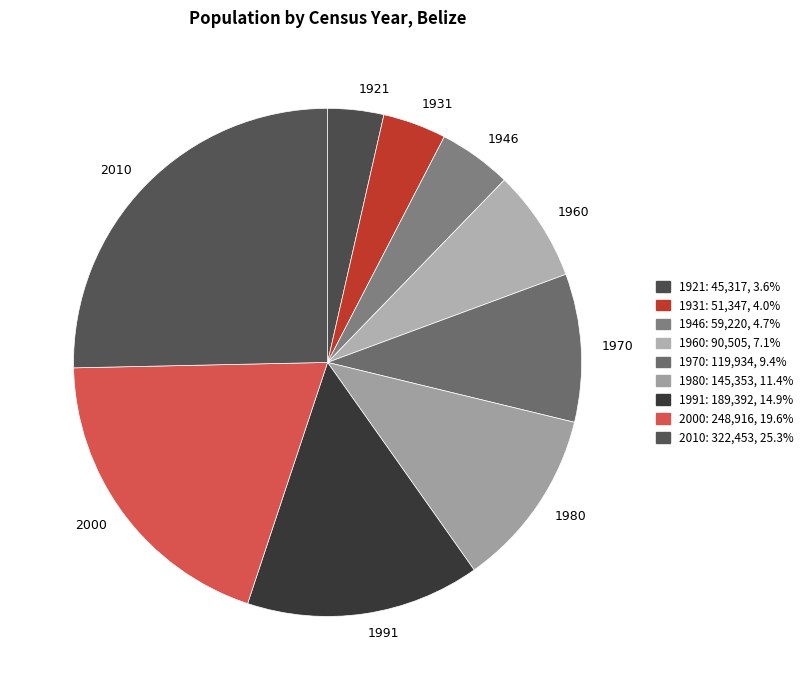

Between 1980 and 1946, which is larger?

1980